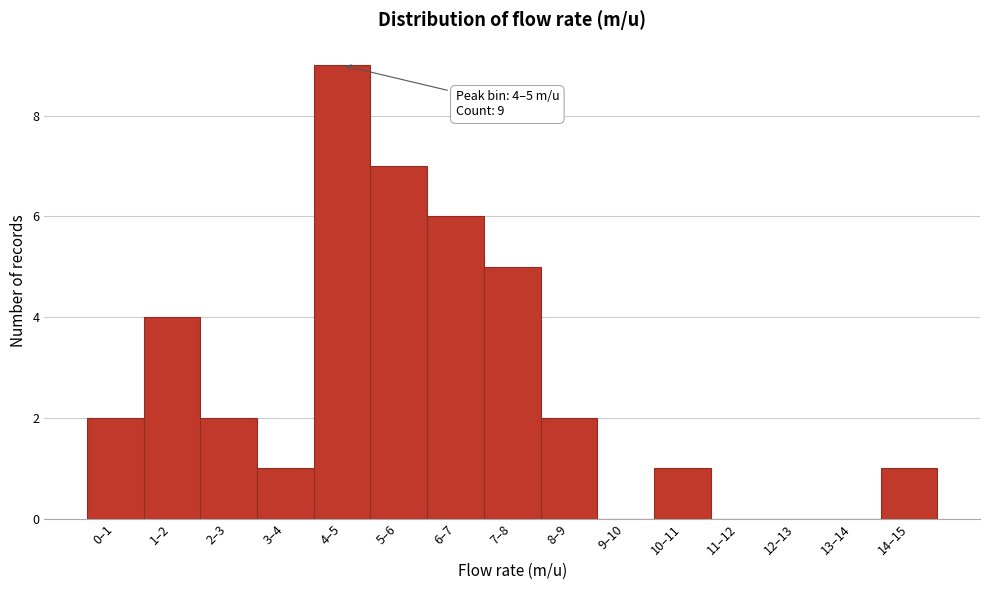

Reading left to right, what are all the values shown in this chart?

0–1=2	1–2=4	2–3=2	3–4=1	4–5=9	5–6=7	6–7=6	7–8=5	8–9=2	9–10=0	10–11=1	11–12=0	12–13=0	13–14=0	14–15=1